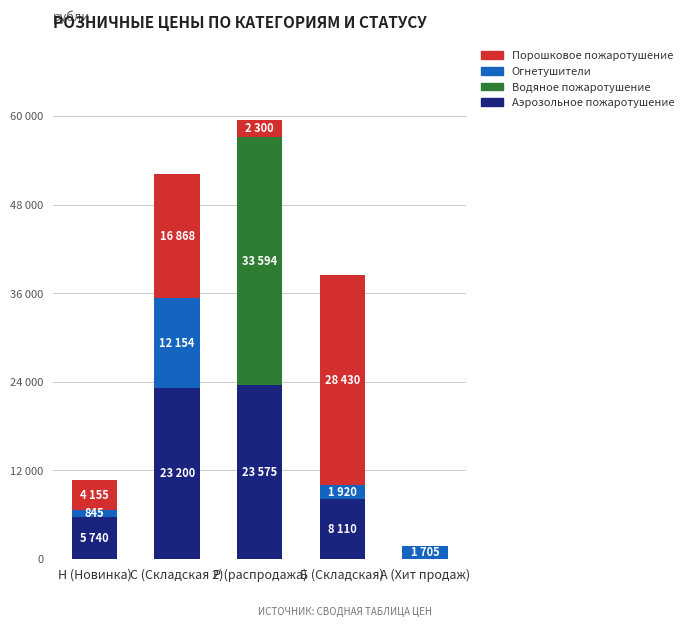

What position from the left is Н (Новинка)?

1